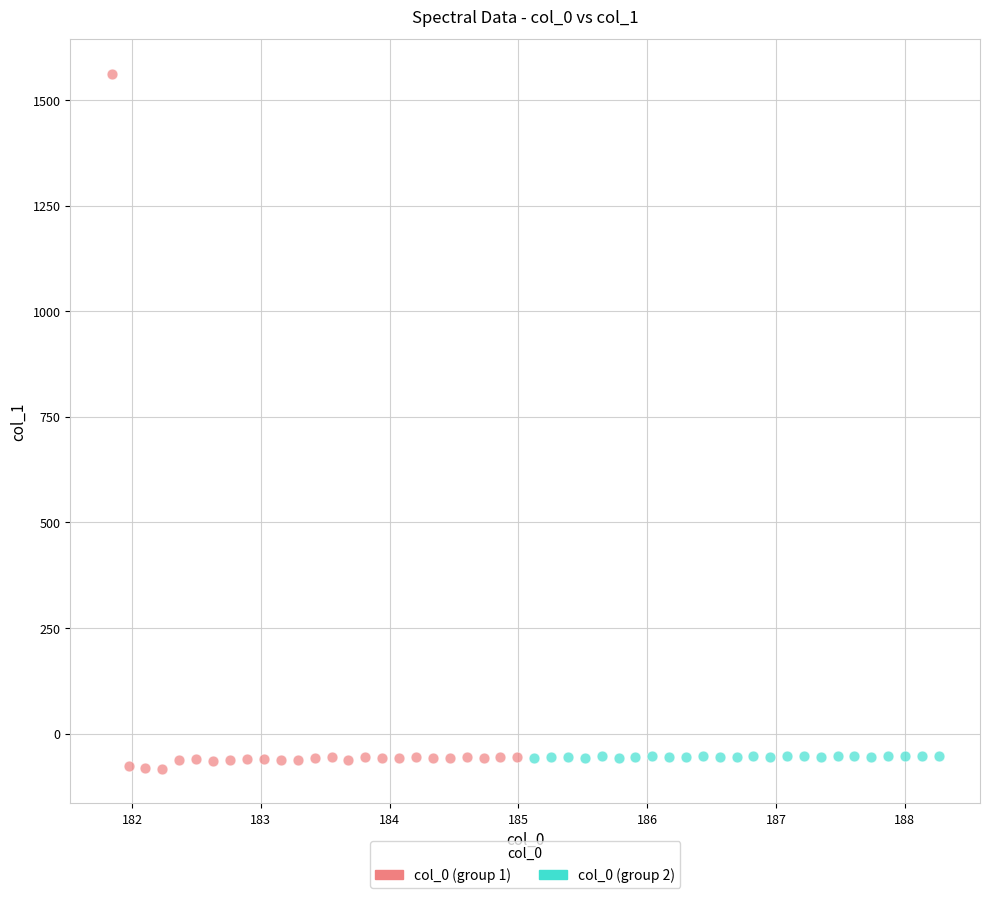

Which series contains the highest Y value?

col_0 (group 1)